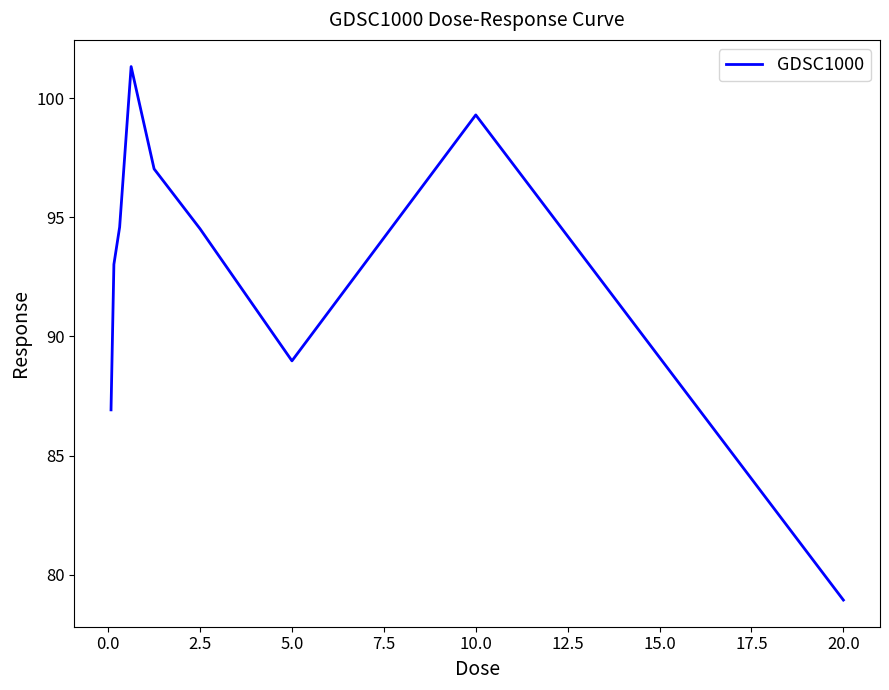

What is the smallest value displayed?

78.9